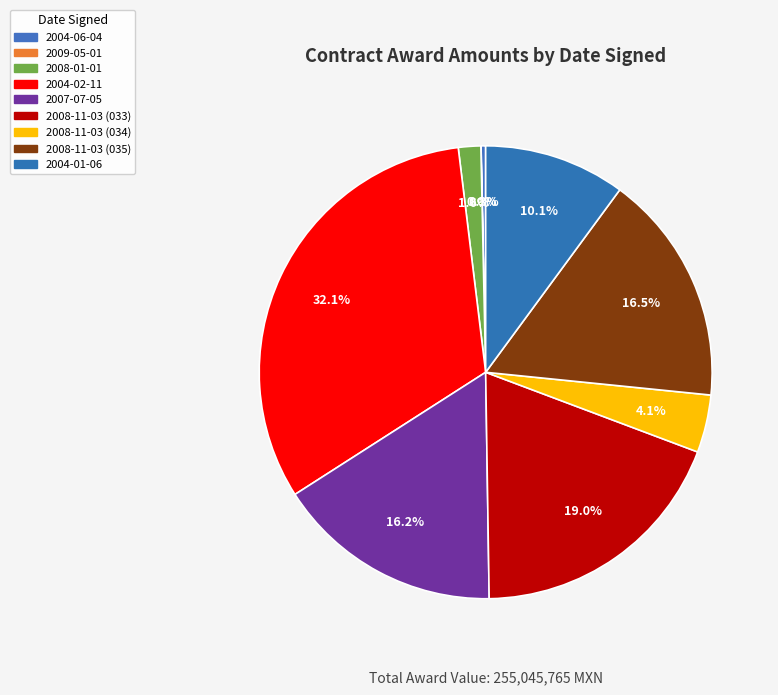

To the nearest percent, what portion does 2008-11-03 (034) represent?

4%